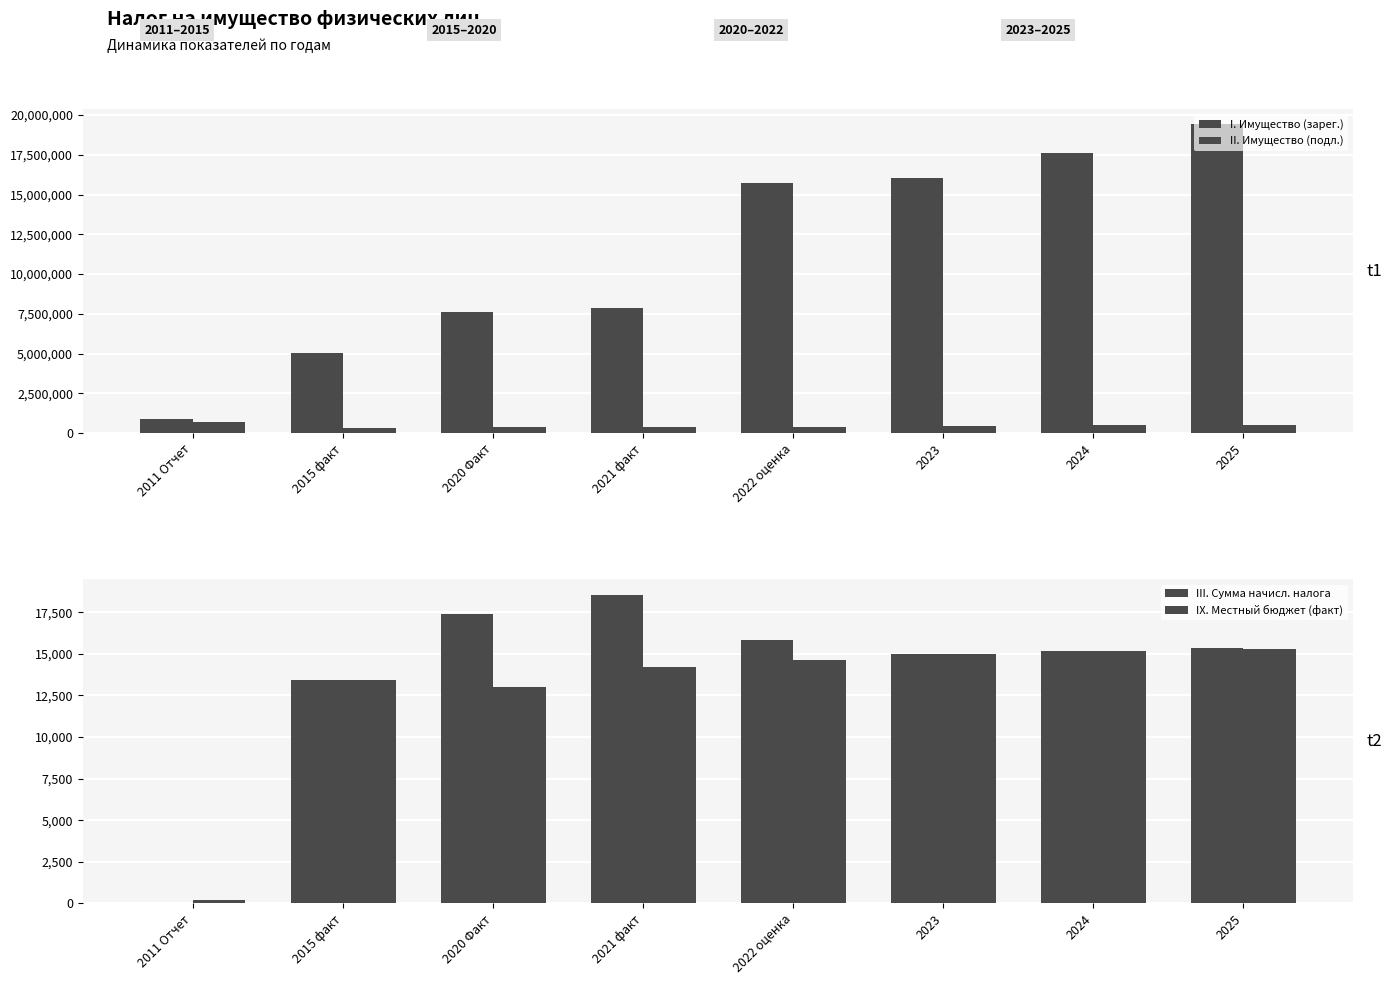

What is the label of the 4th bar from the right?

2022 оценка